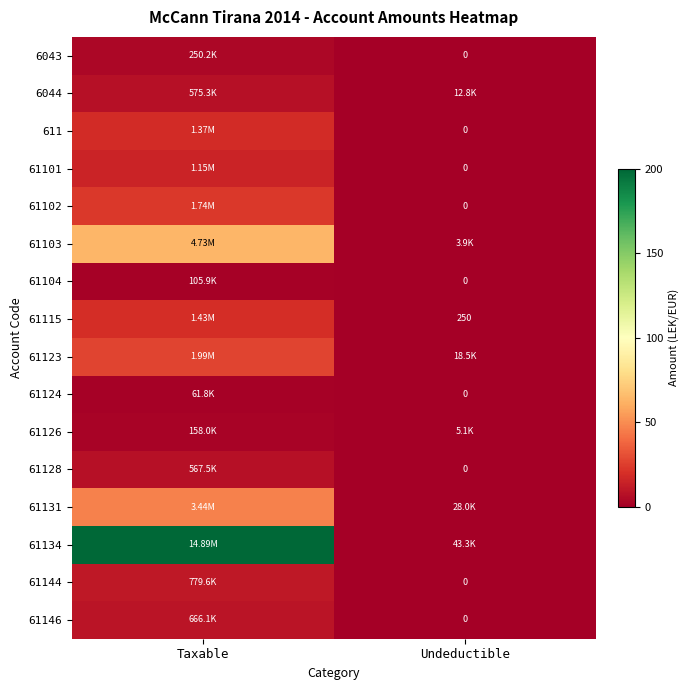

At which label does 61123 reach its minimum?

Undeductible